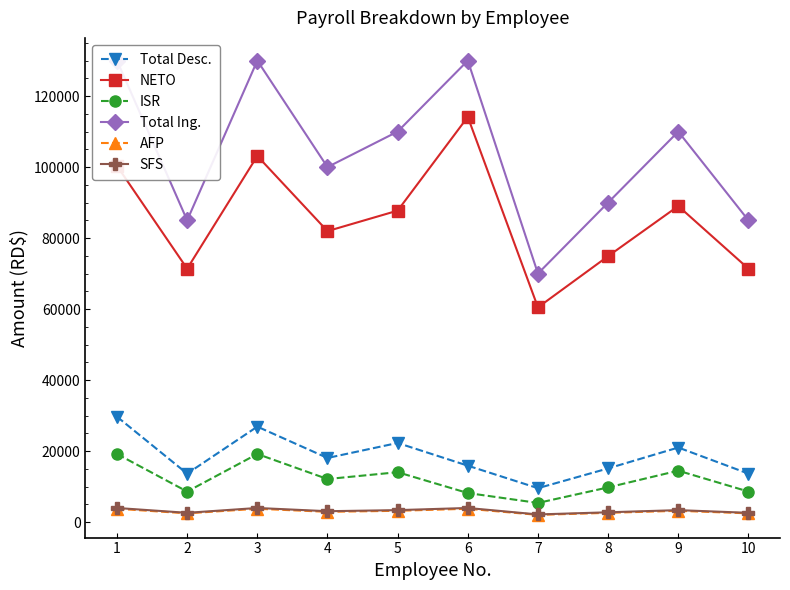

What are all the series names shown in the legend?

Total Desc., NETO, ISR, Total Ing., AFP, SFS